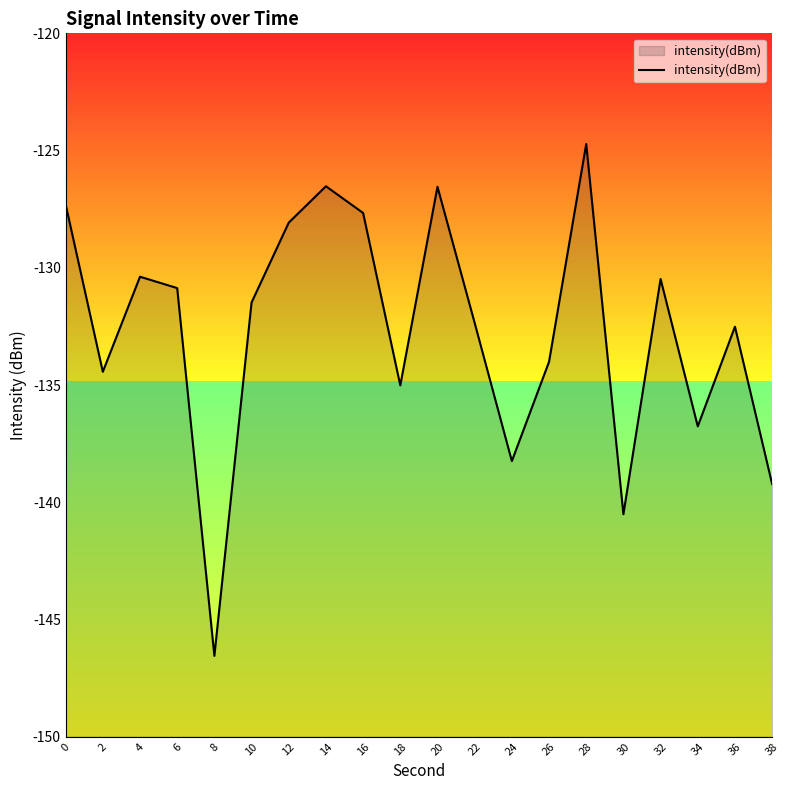

What is the difference between the maximum and minimum values?

21.8